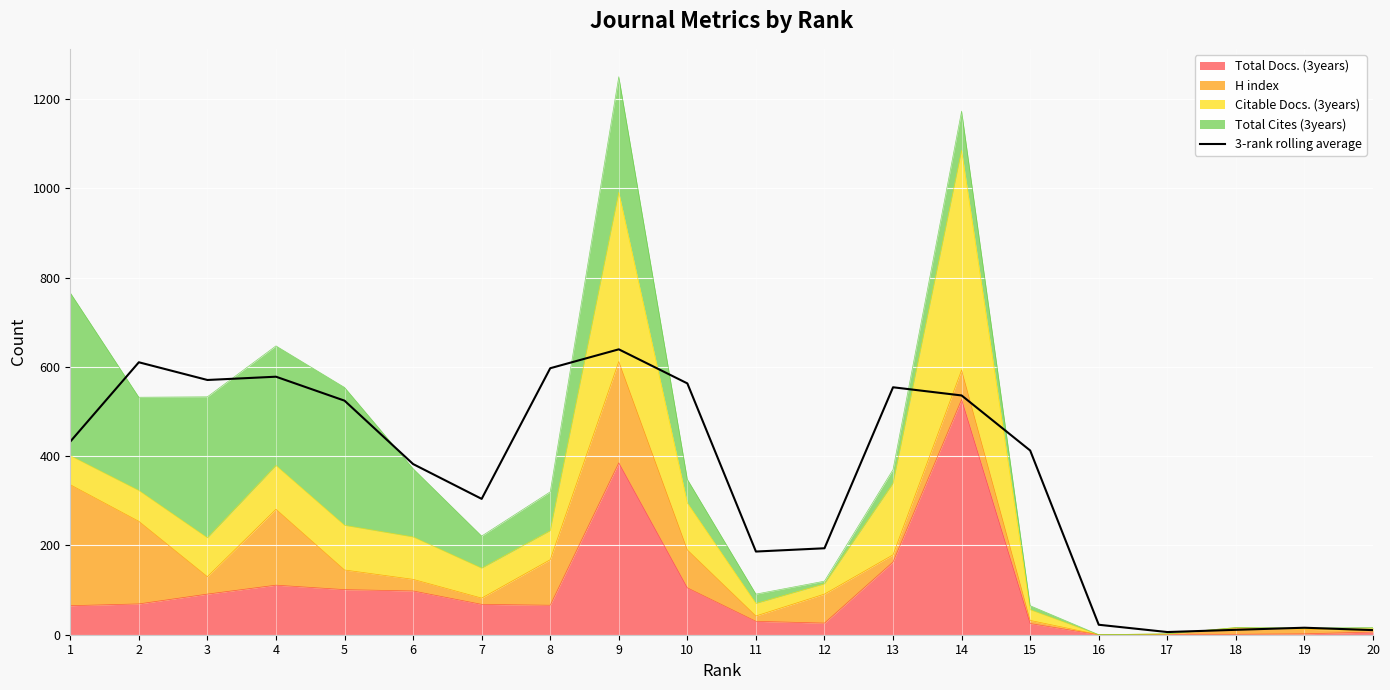

List the labels in order of value, smallest first.

17, 20, 18, 19, 16, 11, 12, 7, 6, 15, 1, 5, 14, 13, 10, 3, 4, 8, 2, 9